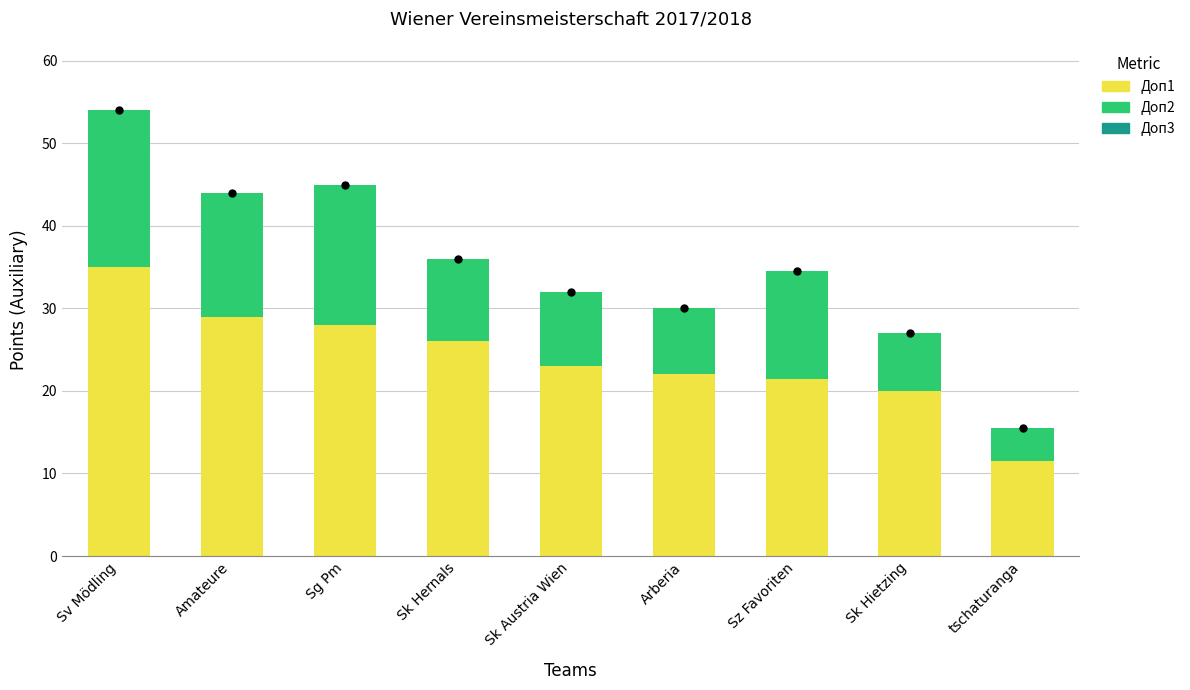

At which category is the sum across all series the highest?

Sv Mödling